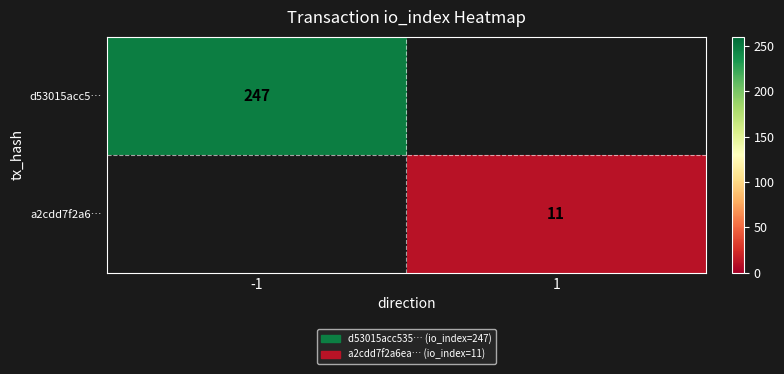

Is the value of a2cdd7f2a6… at 1 greater than the value of d53015acc5… at -1?

No